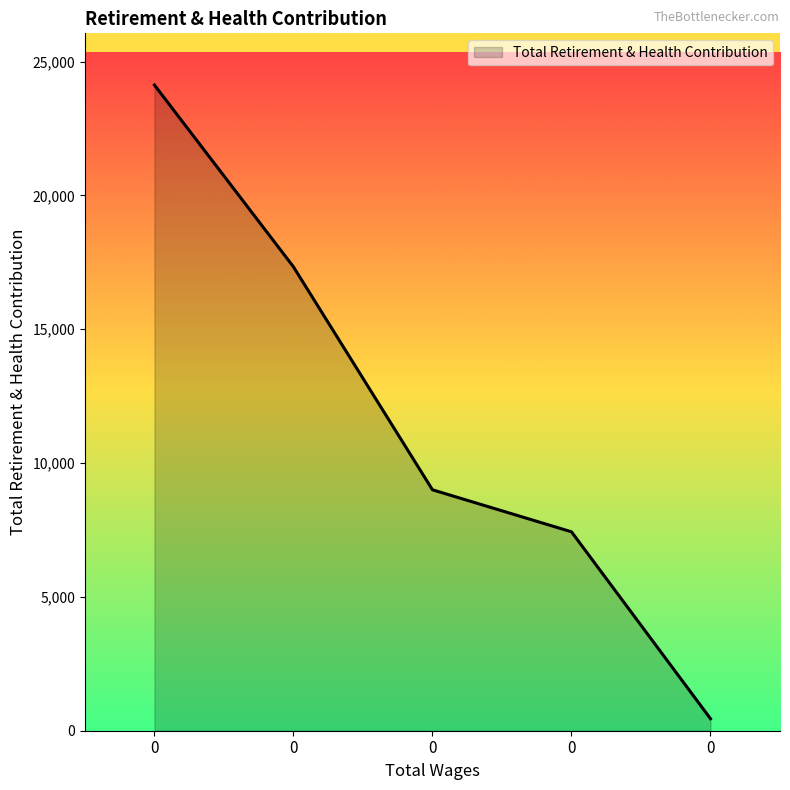

Count the number of categories in the chart.

5